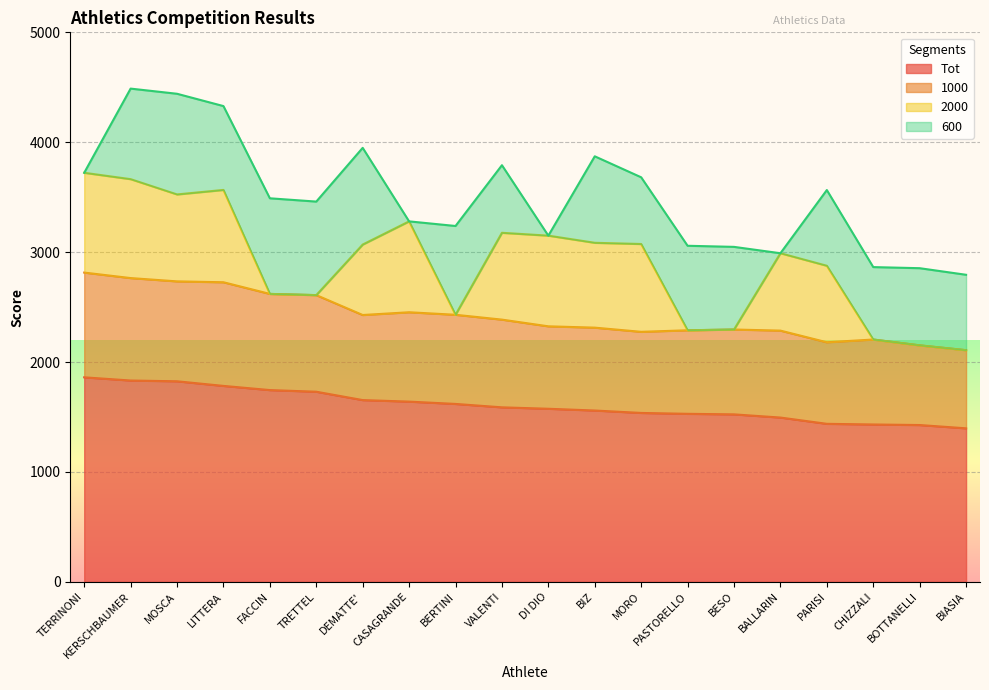

At how many categories does at least one series exceed 856?

20